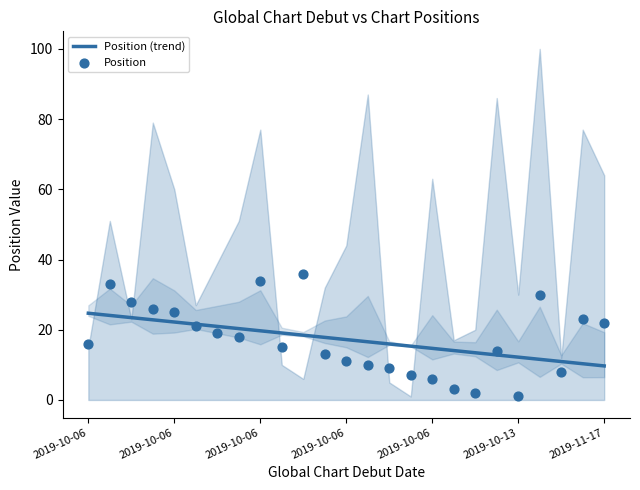

Which series has the largest total across all categories?

Position (trend)